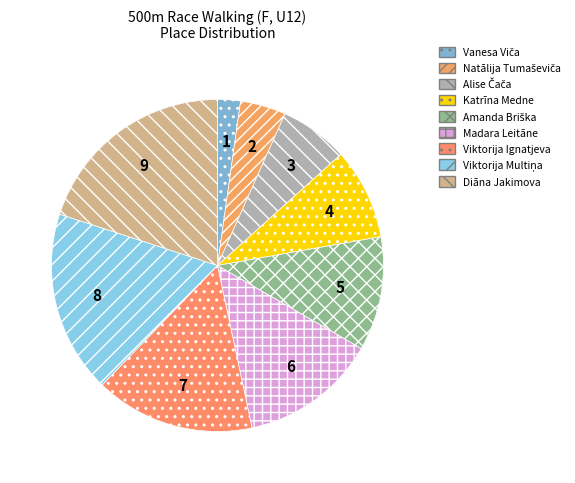

Is Madara Leitāne the majority of the pie?

No